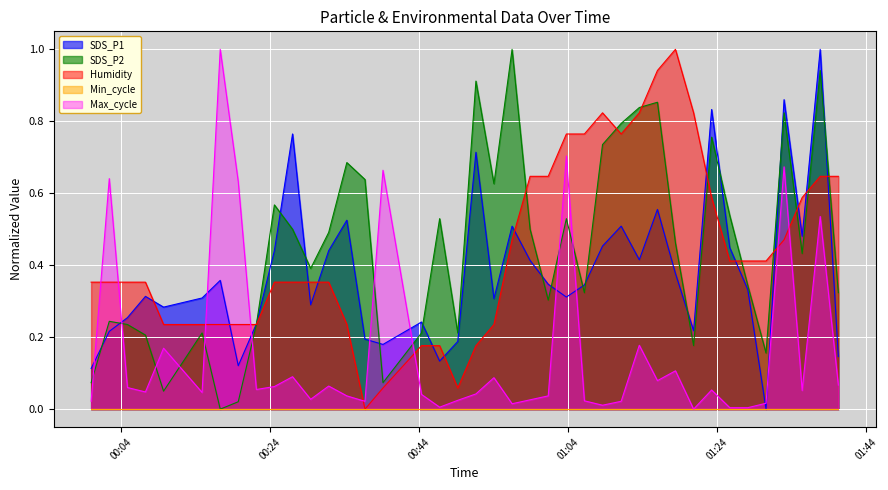

Reading left to right, list all the values displayed in this chart.

SDS_P1: 0.1	0.2	0.3	0.3	0.3	0.3	0.4	0.1	0.2	0.4	0.8	0.3	0.4	0.5	0.2	0.2	0.2	0.1	0.2	0.7	0.3	0.5	0.4	0.3	0.3	0.3	0.5	0.5	0.4	0.6	0.4	0.2	0.8	0.4	0.3	0.0	0.9	0.5	1.0	0.1
SDS_P2: 0.1	0.2	0.2	0.2	0.0	0.2	0.0	0.0	0.2	0.6	0.5	0.4	0.5	0.7	0.6	0.1	0.2	0.5	0.2	0.9	0.6	1.0	0.5	0.3	0.5	0.3	0.7	0.8	0.8	0.9	0.5	0.2	0.8	0.5	0.3	0.2	0.8	0.4	0.9	0.3
Humidity: 0.4	0.4	0.4	0.4	0.2	0.2	0.2	0.2	0.2	0.4	0.4	0.4	0.4	0.2	0.0	0.1	0.2	0.2	0.1	0.2	0.2	0.5	0.6	0.6	0.8	0.8	0.8	0.8	0.8	0.9	1.0	0.8	0.6	0.4	0.4	0.4	0.5	0.6	0.6	0.6
Max_cycle: 0.0	0.6	0.1	0.0	0.2	0.0	1.0	0.6	0.1	0.1	0.1	0.0	0.1	0.0	0.0	0.7	0.0	0.0	0.0	0.0	0.1	0.0	0.0	0.0	0.7	0.0	0.0	0.0	0.2	0.1	0.1	0.0	0.1	0.0	0.0	0.0	0.7	0.1	0.5	0.1